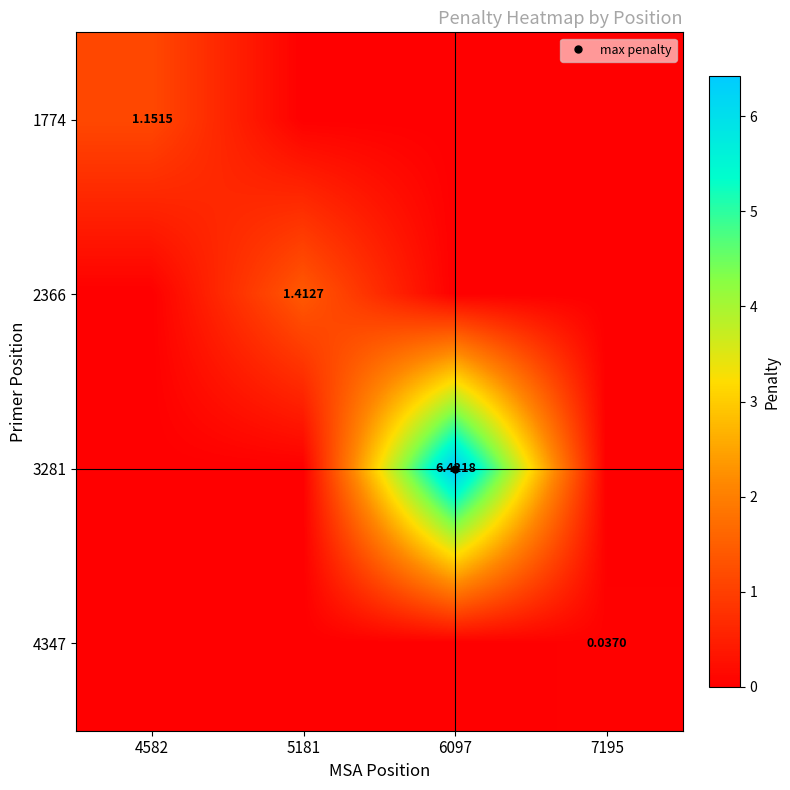

Which series has the largest total across all categories?

3281